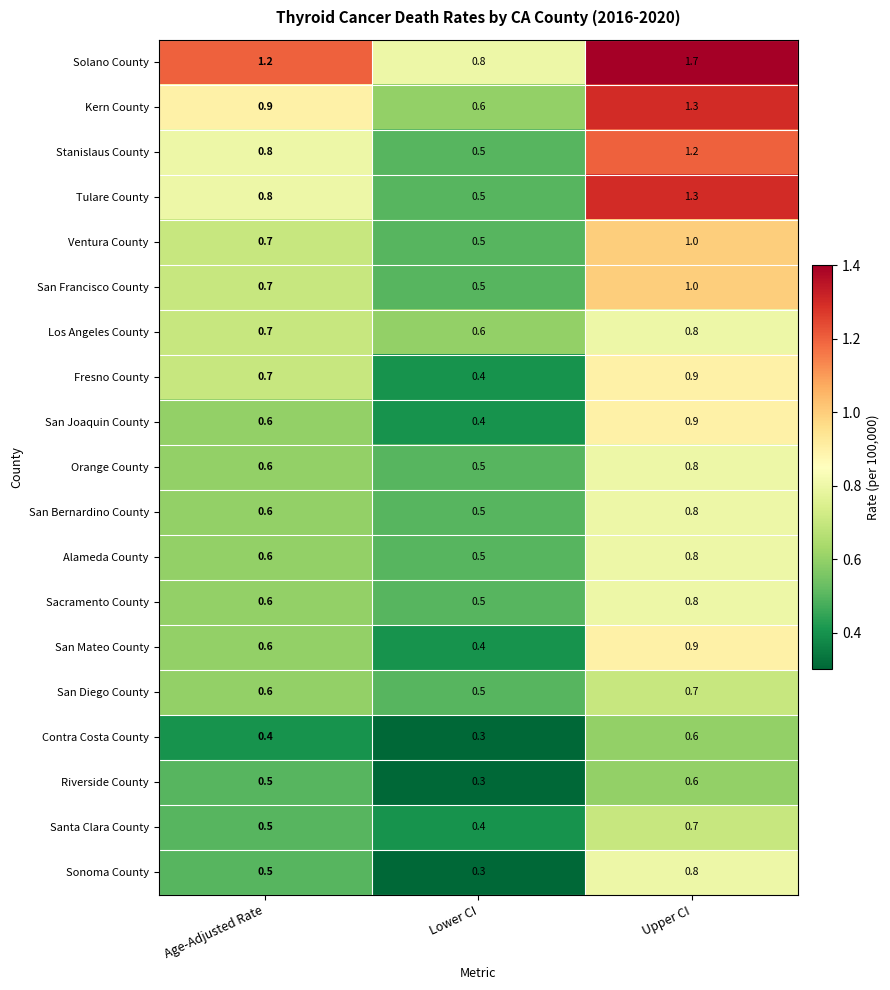

Is the value of Riverside County at Age-Adjusted Rate greater than the value of San Mateo County at Upper CI?

No